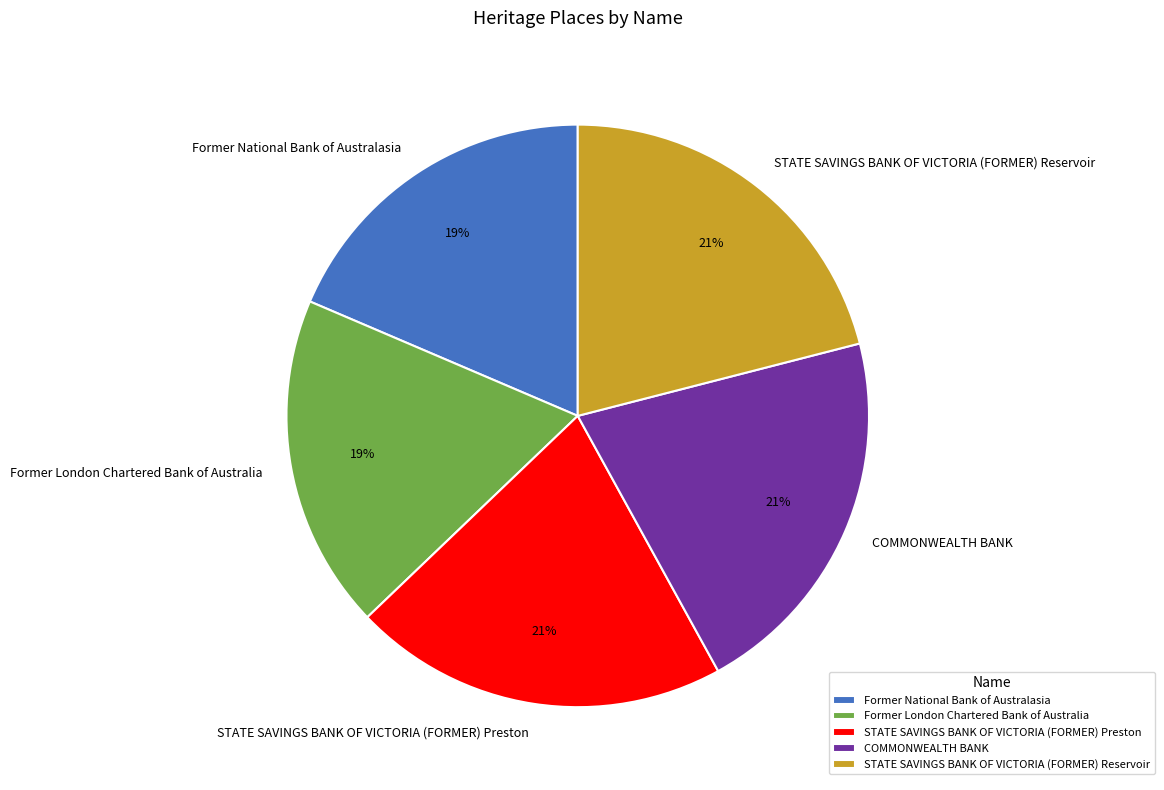

To the nearest percent, what is the combined percentage of Former London Chartered Bank of Australia and COMMONWEALTH BANK?

40%